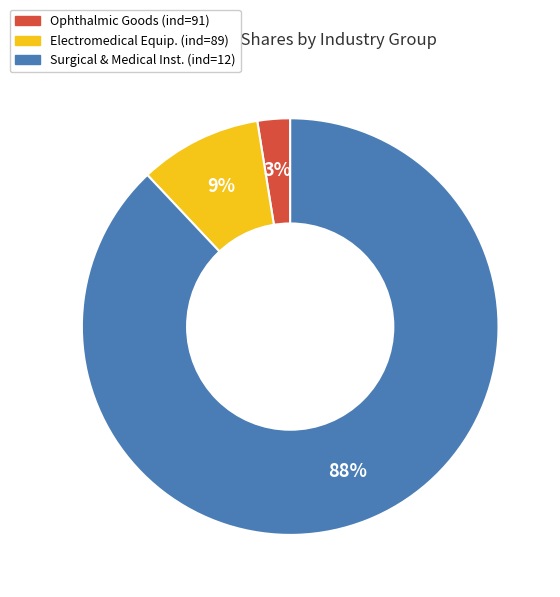

Does any single category account for the majority?

Yes